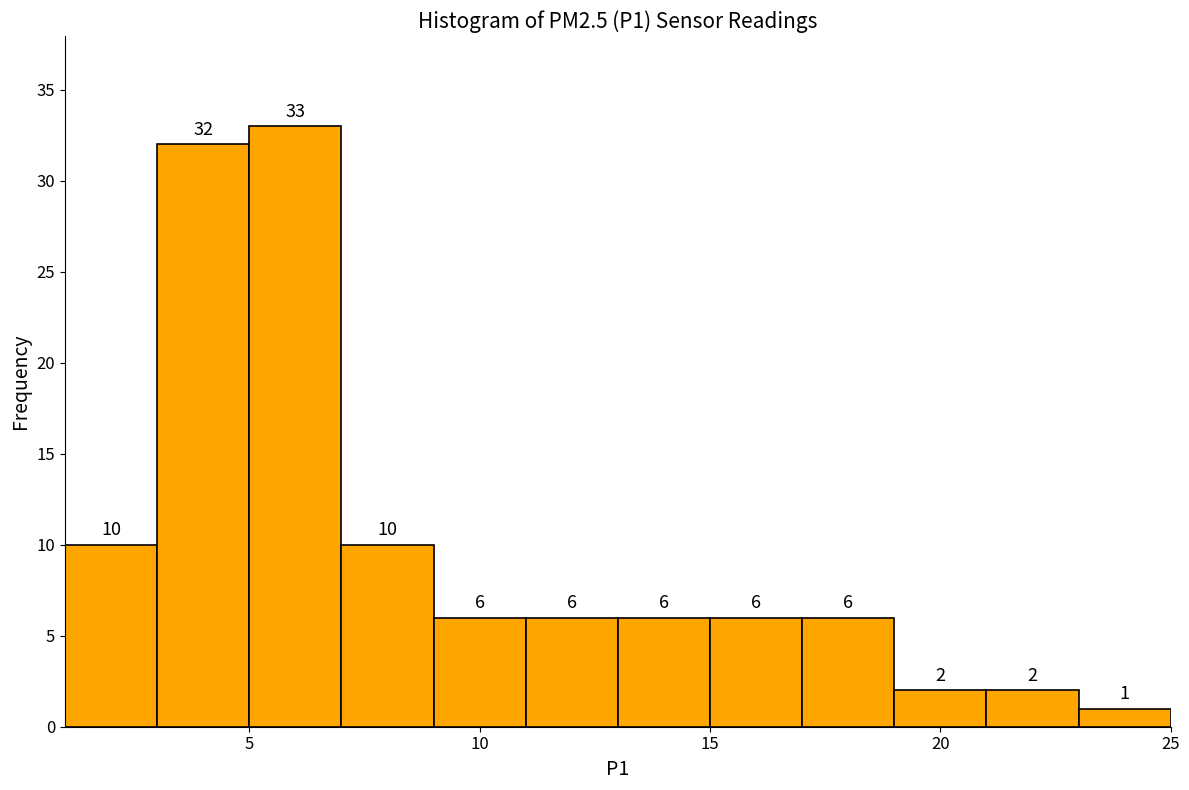

How tall is the bar that spans 17 to 19 on the x-axis?

6